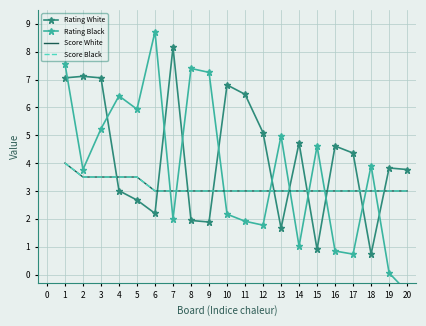

Rank the series by their maximum value, from highest to lowest.

Rating Black, Rating White, Score White, Score Black